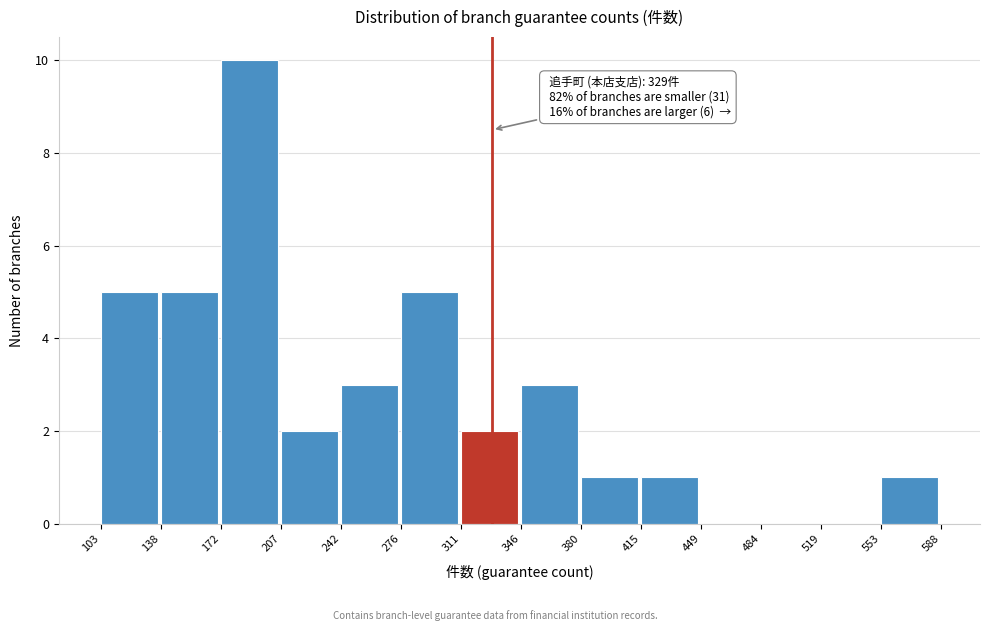

Over which range of the x-axis is the bar tallest?

172 to 207